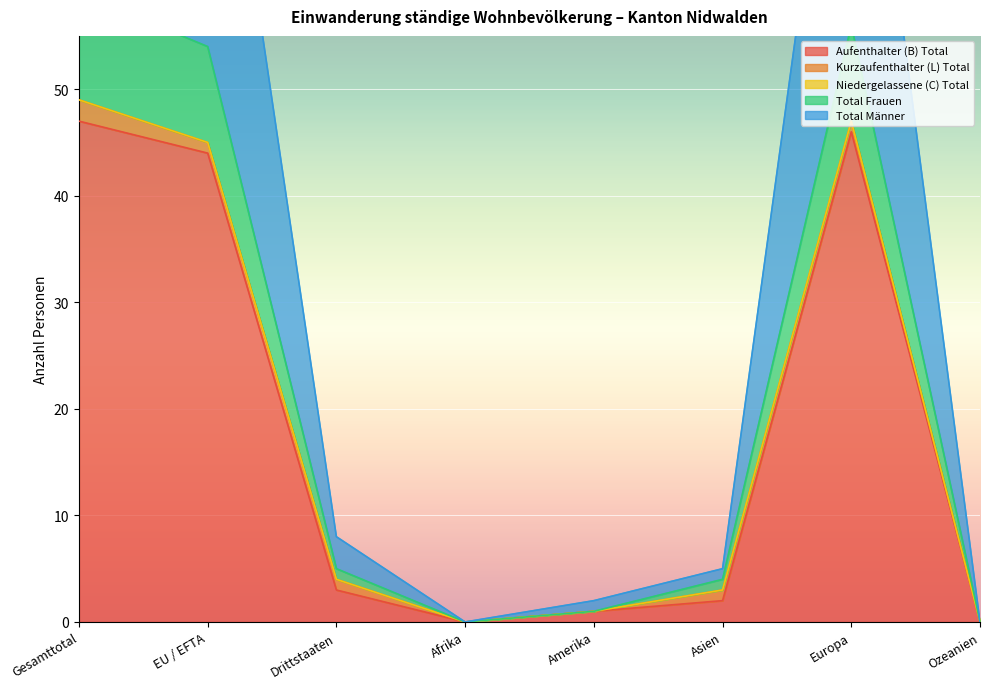

What is the highest value of the Aufenthalter (B) Total series?

47